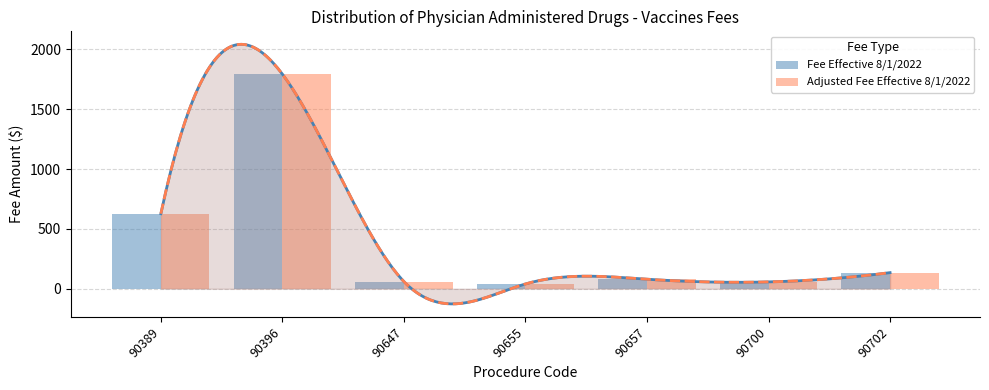

Is the value of Adjusted Fee Effective 8/1/2022 at 90700 greater than the value of Fee Effective 8/1/2022 at 90389?

No